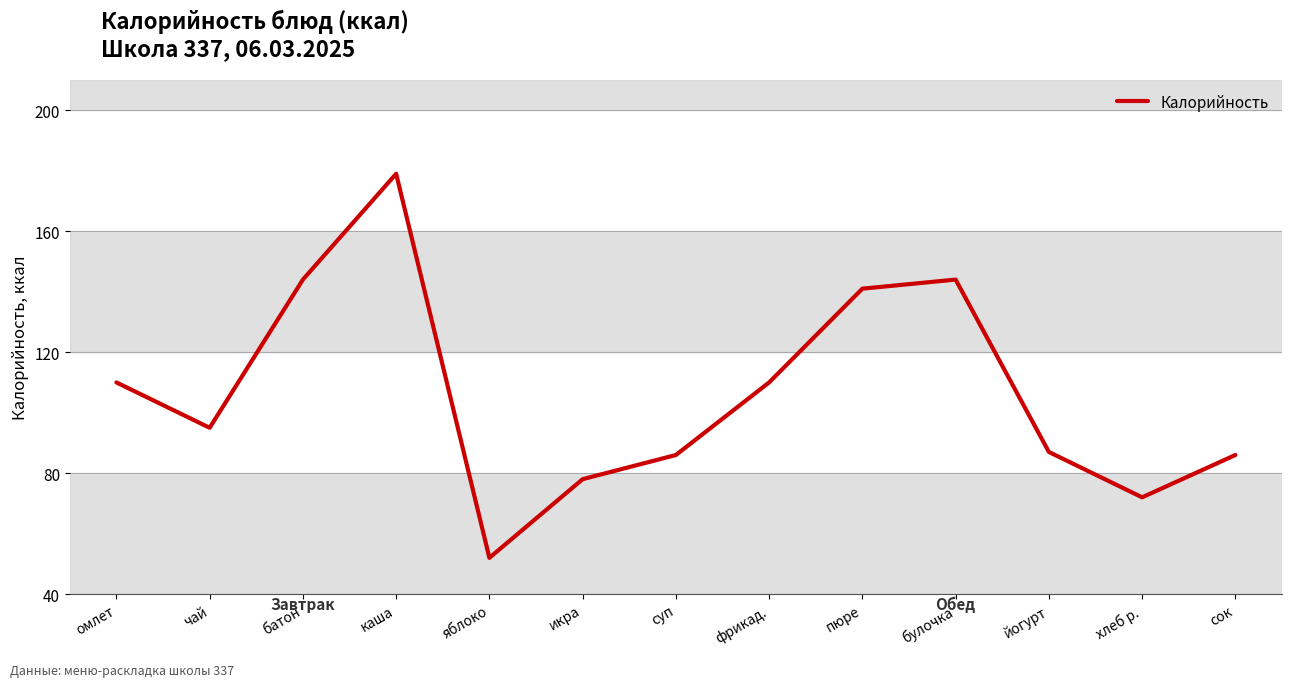

What is the difference between the values at яблоко and пюре?

89